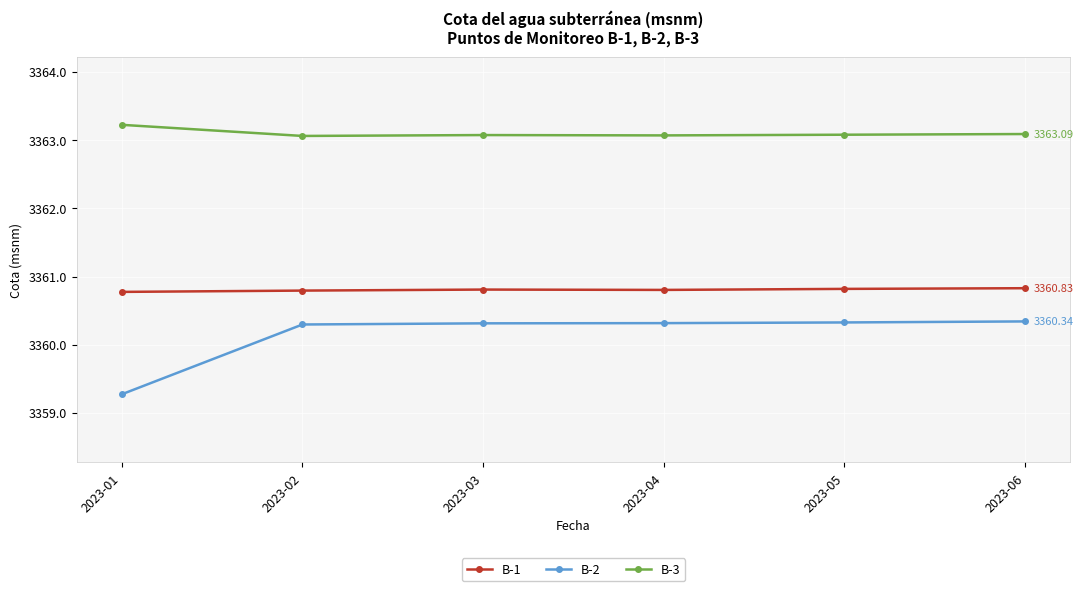

Which label corresponds to the smallest value in the chart?

2023-01